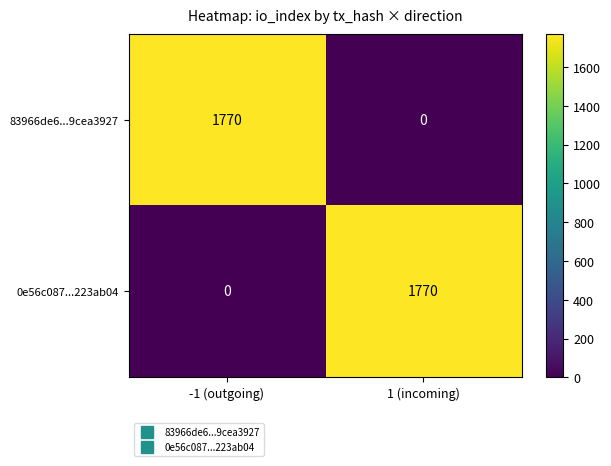

What is the difference between the 83966de6...9cea3927 values at -1 (outgoing) and 1 (incoming)?

1770